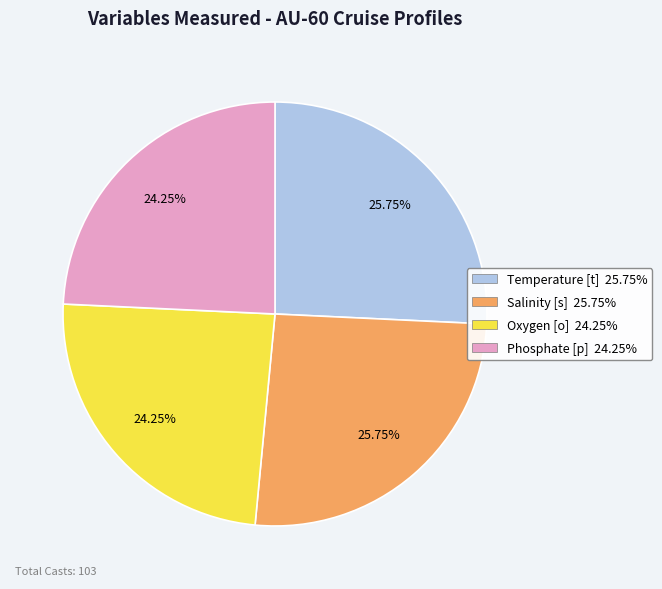

What is the total percentage of Temperature [t] and Oxygen [o]?

50.0%